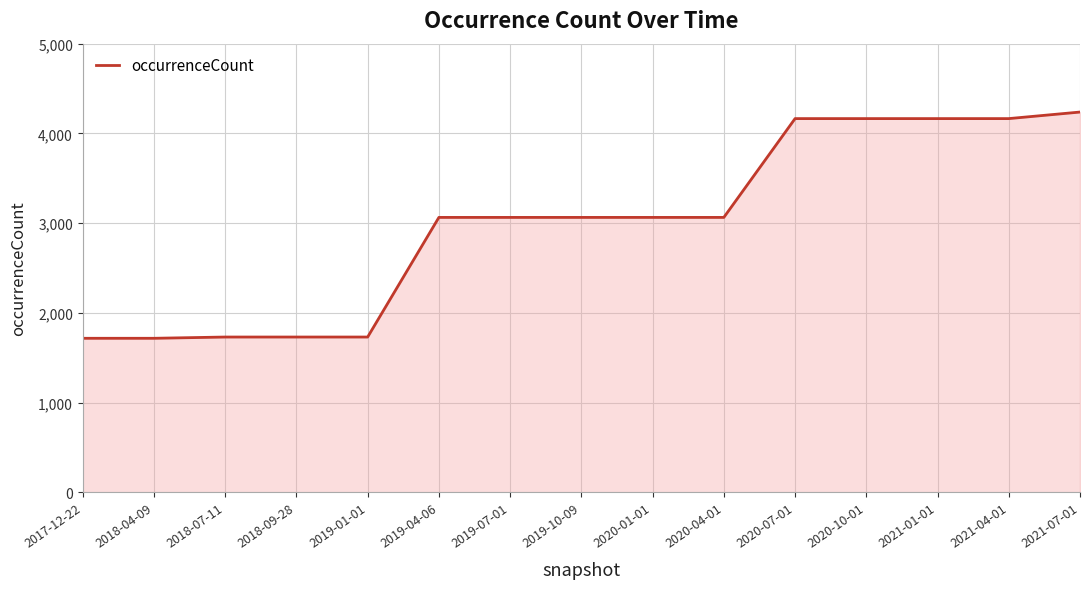

The value at 2019-10-09 is 1606. True or false?

False